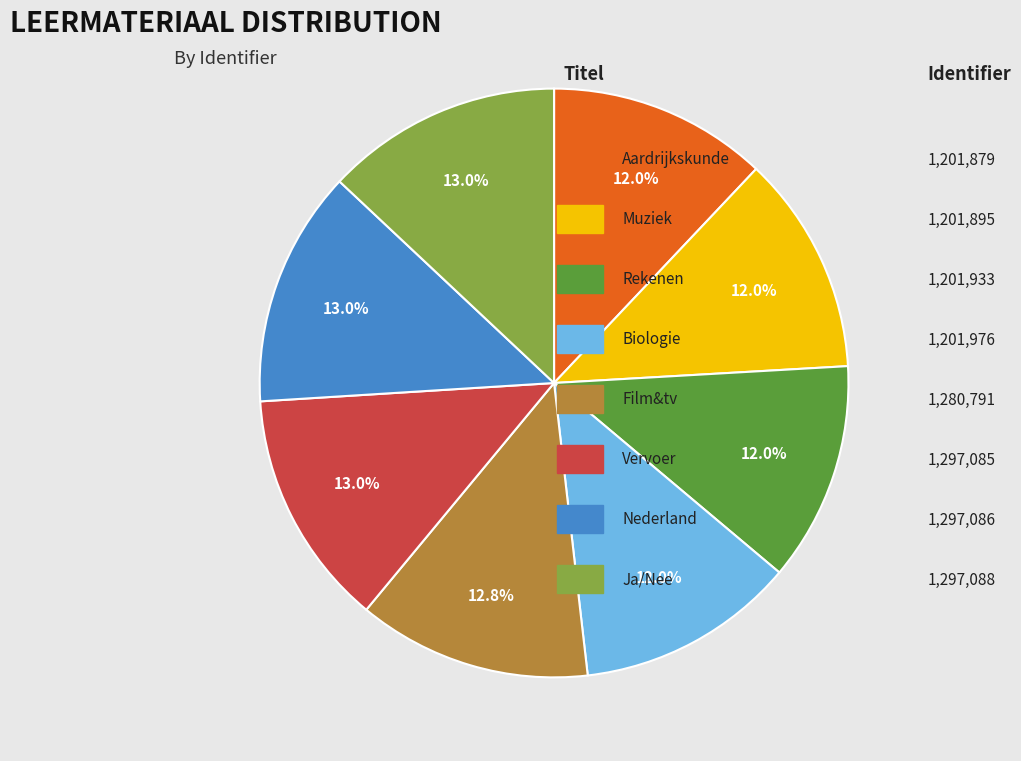

Is there any slice that represents more than half of the pie?

No